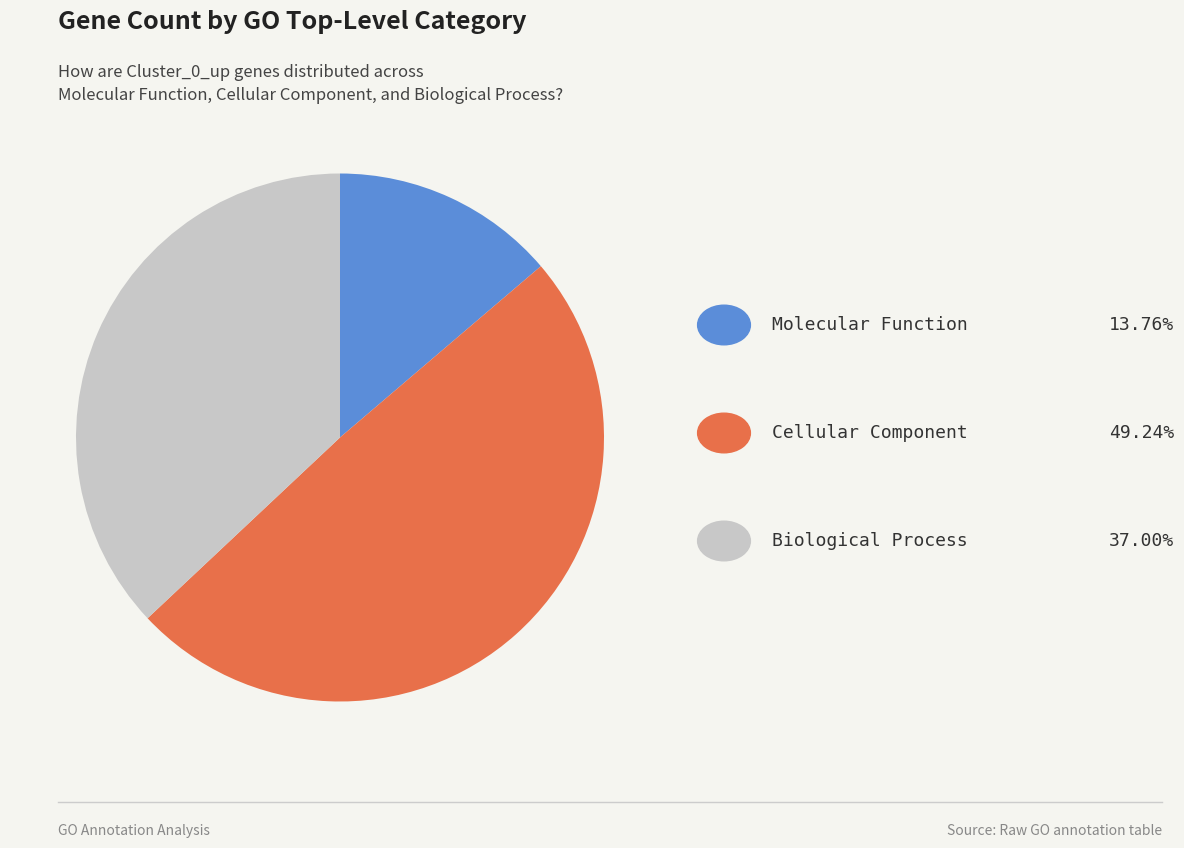

Is there a majority slice in this chart?

No